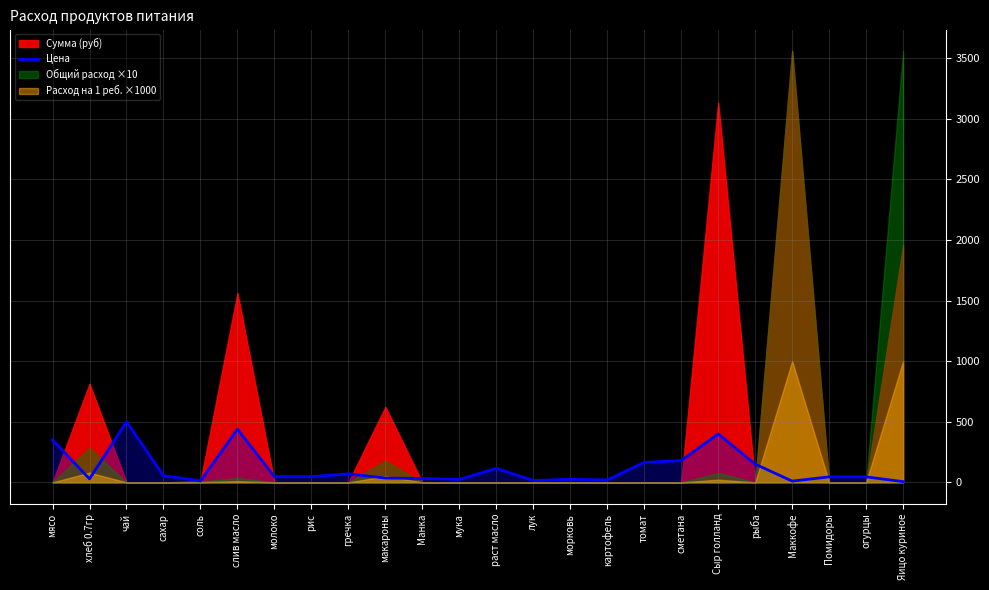

Reading left to right, extract all data points from this chart.

мясо=350.0	хлеб 0.7гр=28.6	чай=500.0	сахар=55.0	соль=12.0	слив масло=438.9	молоко=47.0	рис=47.0	гречка=70.0	макароны=35.0	Манка=32.0	мука=24.0	раст масло=115.0	лук=15.0	морковь=25.0	картофель=20.0	томат=164.3	сметана=180.0	Сыр голланд=400.0	рыба=150.0	Маккофе=10.0	Помидоры=45.0	огурцы=45.0	Яицо куриное=5.5